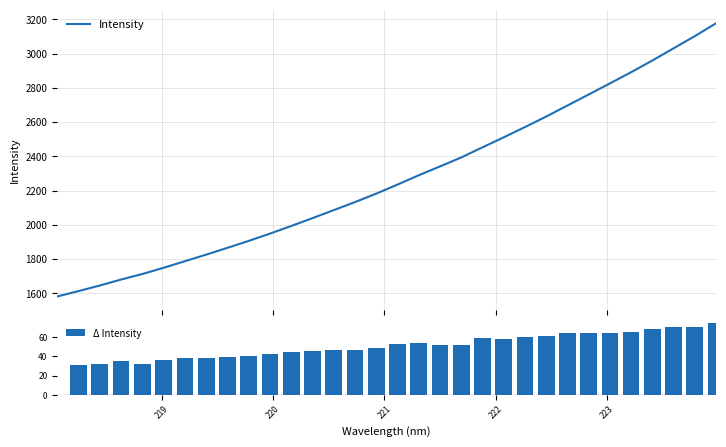

The chart shows a value of 2696.7 at 222.6447. True or false?

True